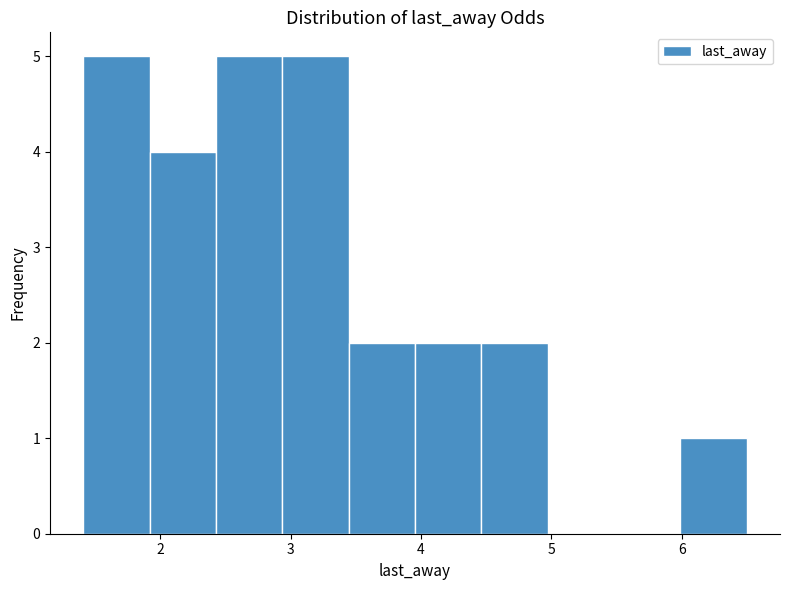

Reading left to right, list every bar in this chart as the range it spans on the x-axis followed by its height. Neither the bar edges nor the heights are printed on the chart, so give them approximately, as read against the axes.

1.4 to 1.9: 5
1.9 to 2.4: 4
2.4 to 2.9: 5
2.9 to 3.4: 5
3.4 to 4.0: 2
4.0 to 4.5: 2
4.5 to 5.0: 2
5.0 to 5.5: 0
5.5 to 6.0: 0
6.0 to 6.5: 1